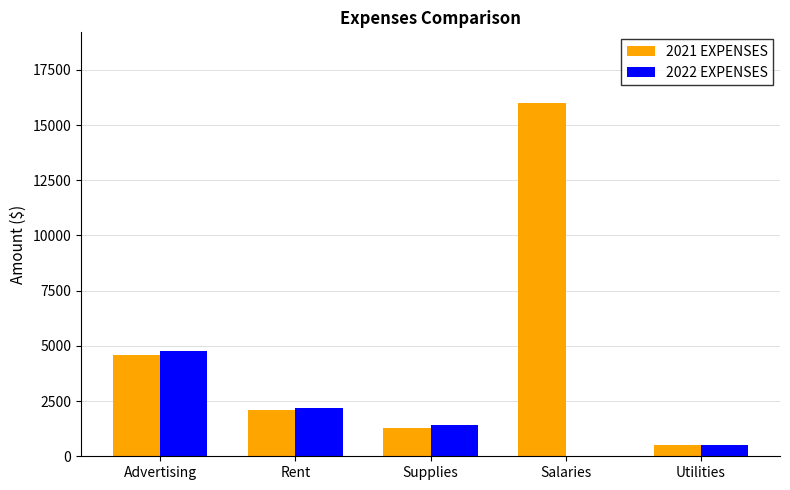

Which series changed the most between Advertising and Rent?

2022 EXPENSES